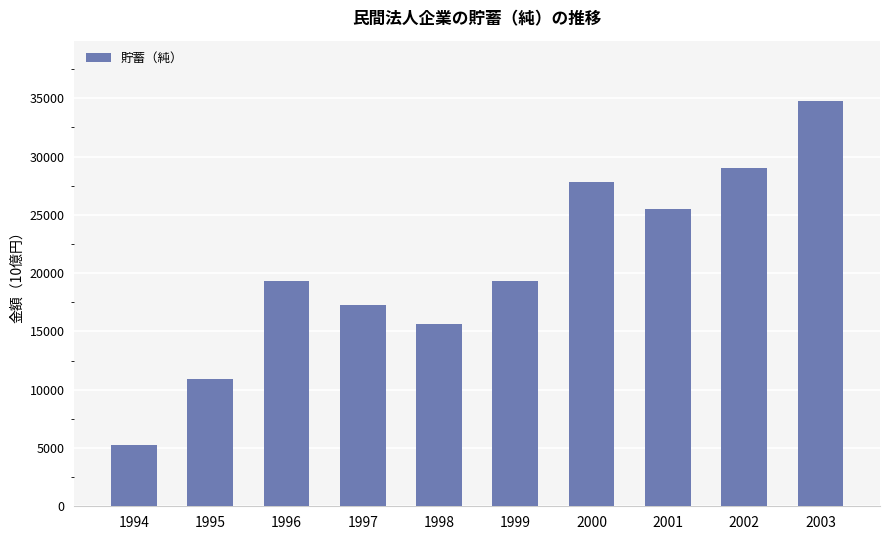

What is the value of the 2nd bar from the left?

10910.7